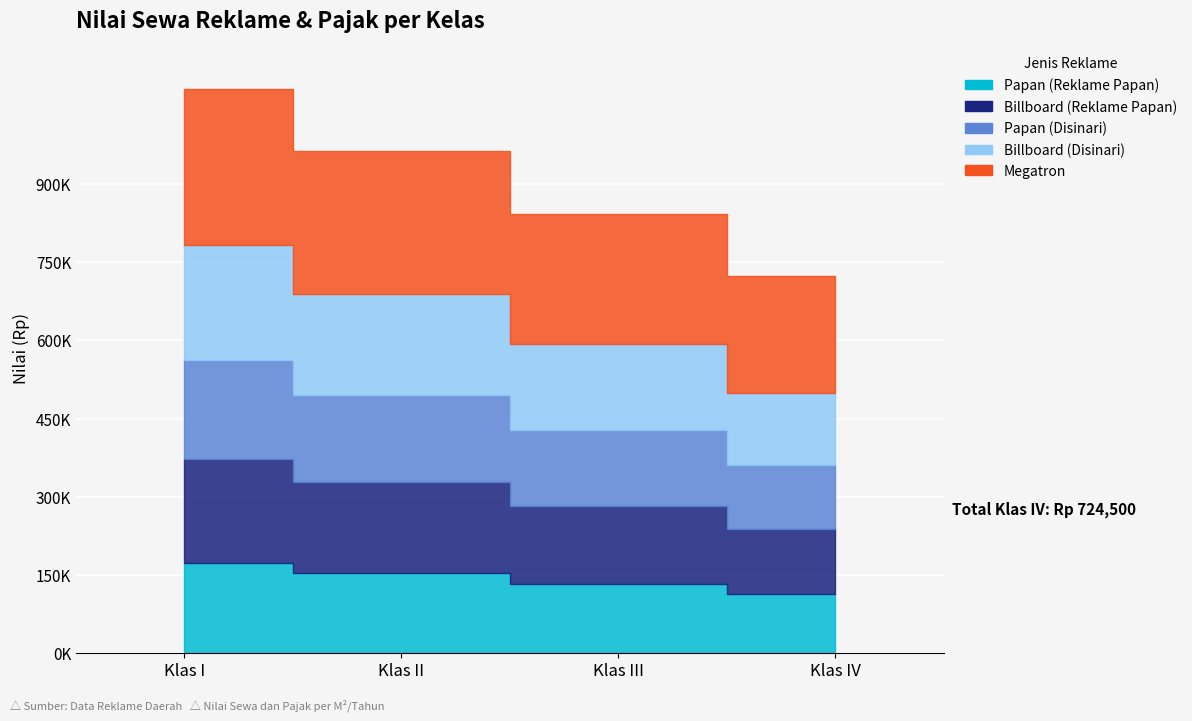

What is the difference between the second highest and second lowest values in the Billboard (Reklame Papan) series?

25000